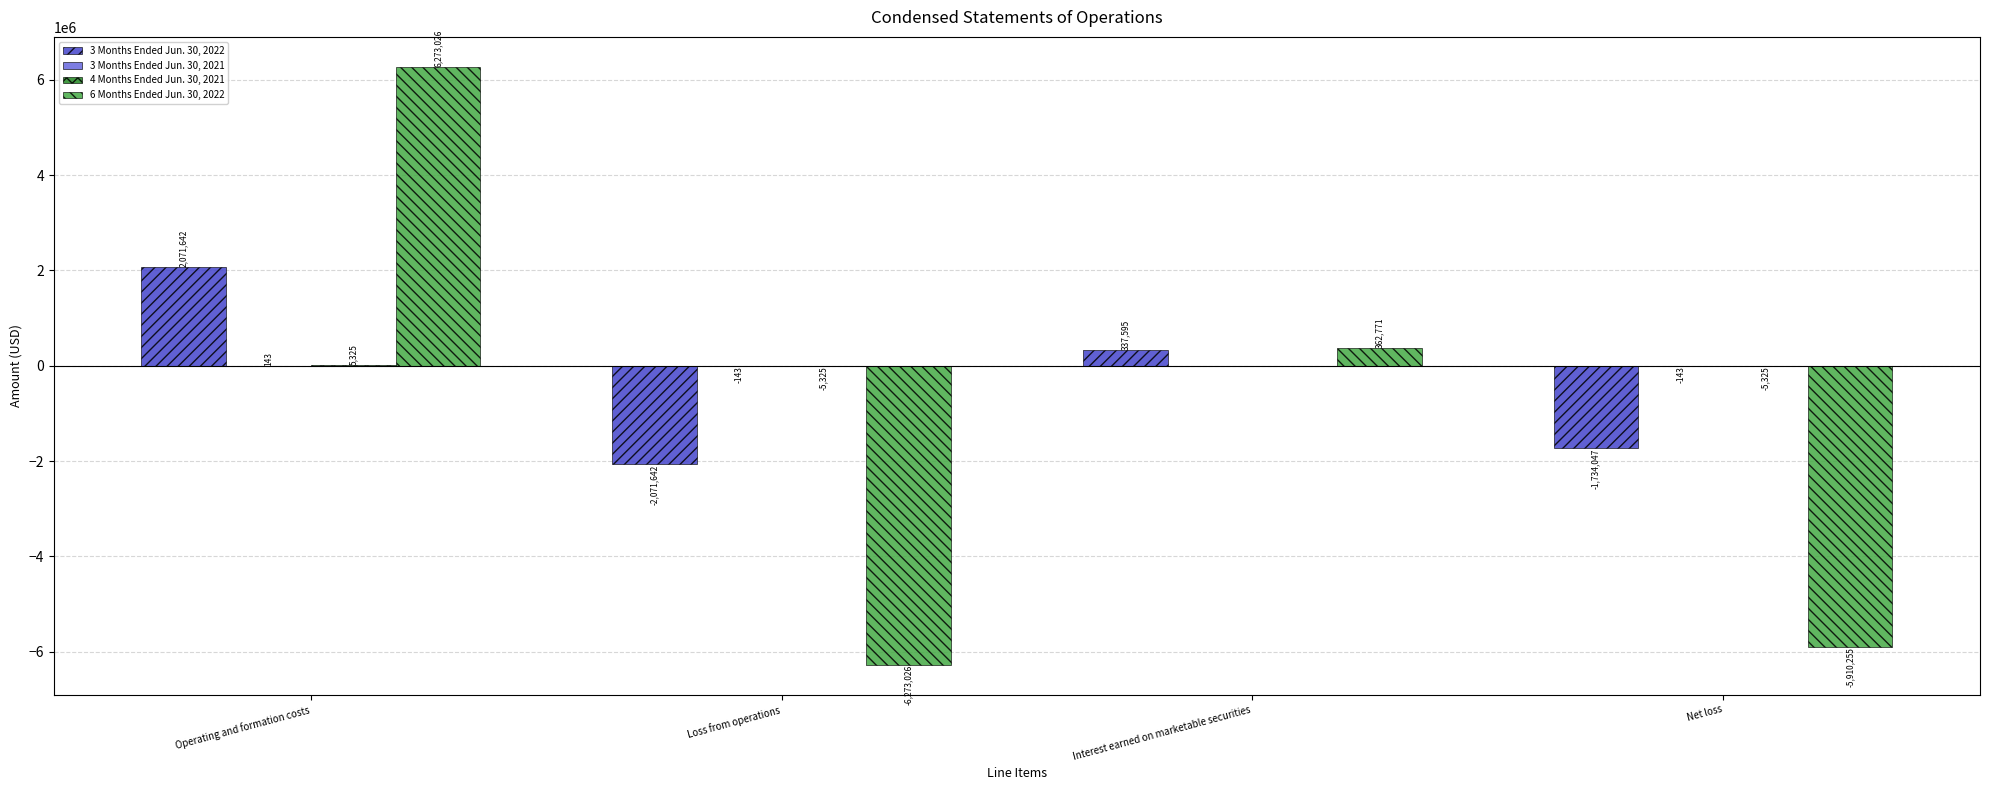

Read the 3 Months Ended Jun. 30, 2022 value at Operating and formation costs, to the nearest 10.

2071640